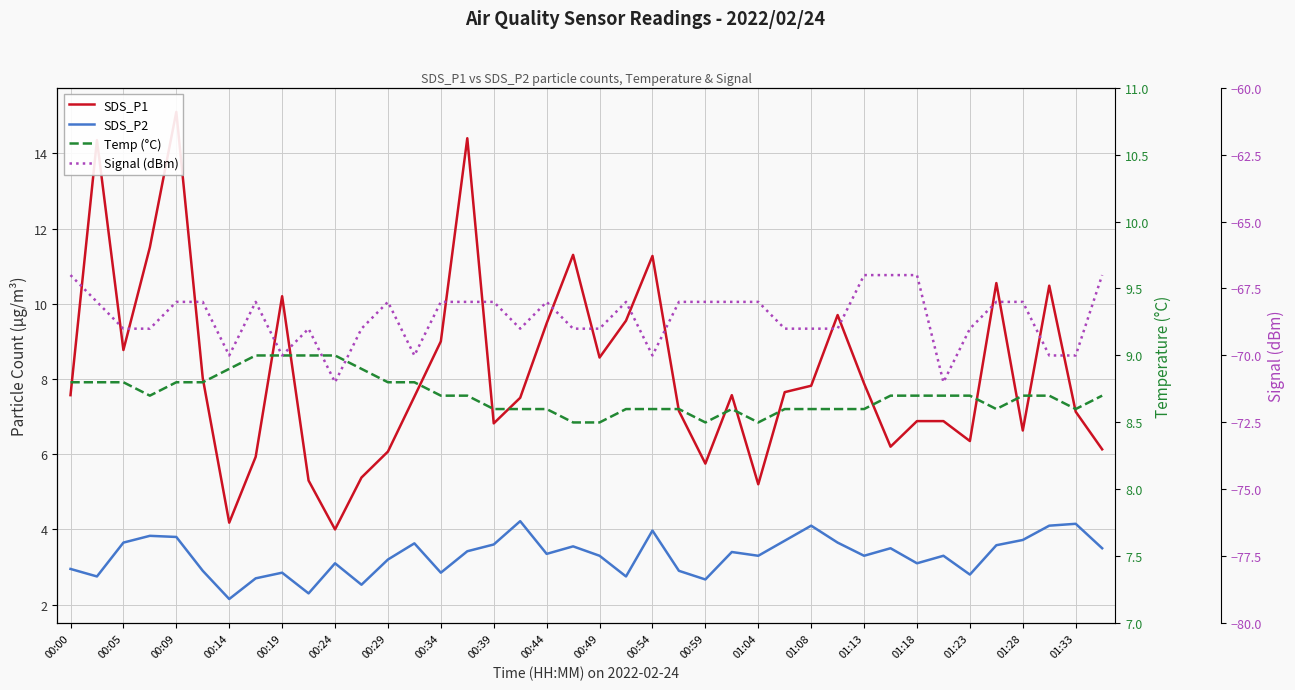

How many values in the SDS_P2 series are below 3?

13